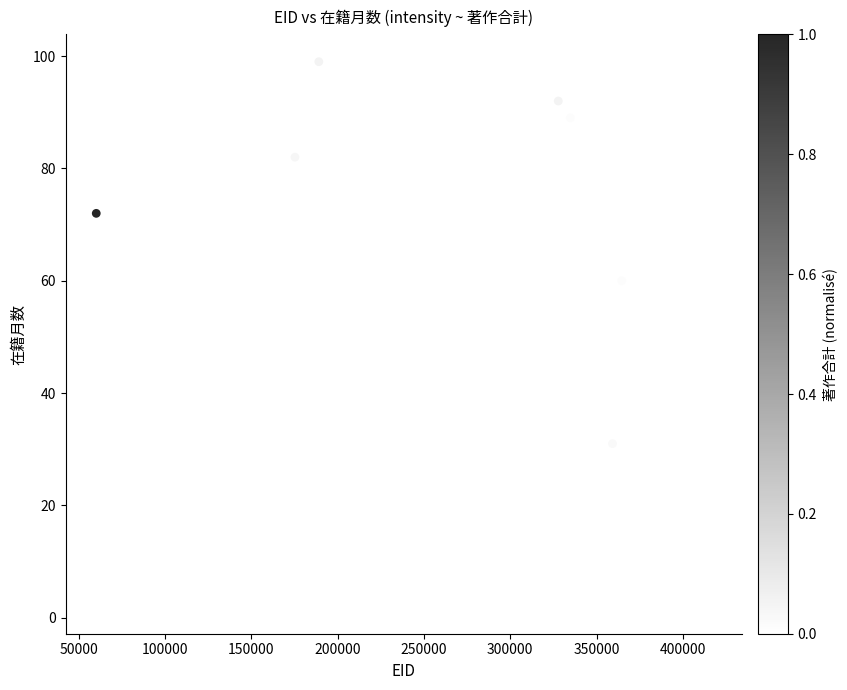

What Y value in the scatter plot is closest to 50?

48